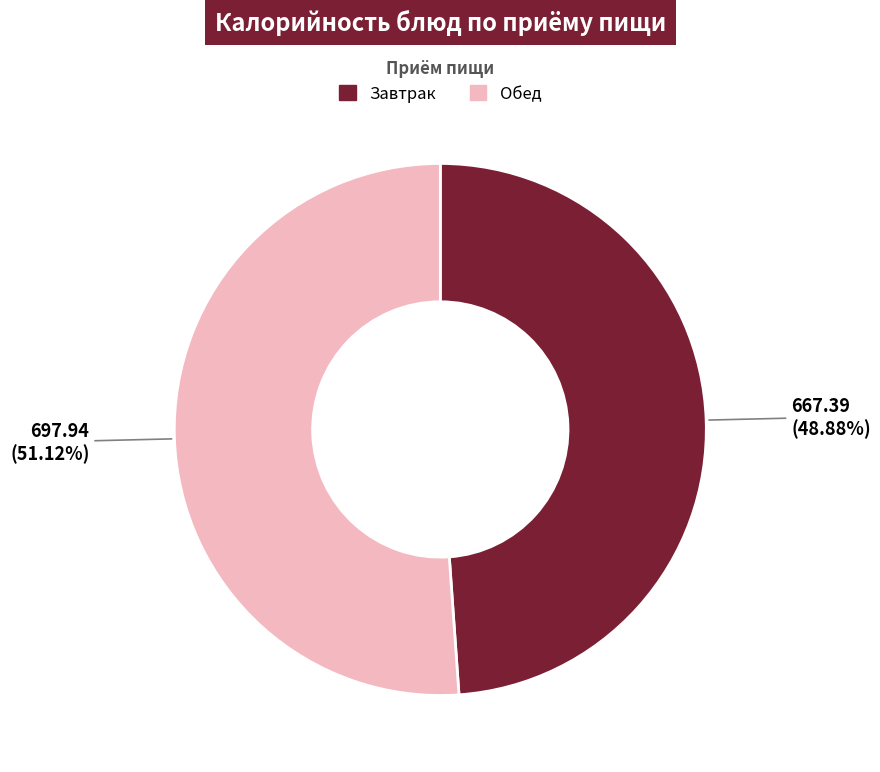

Is there a majority slice in this chart?

Yes